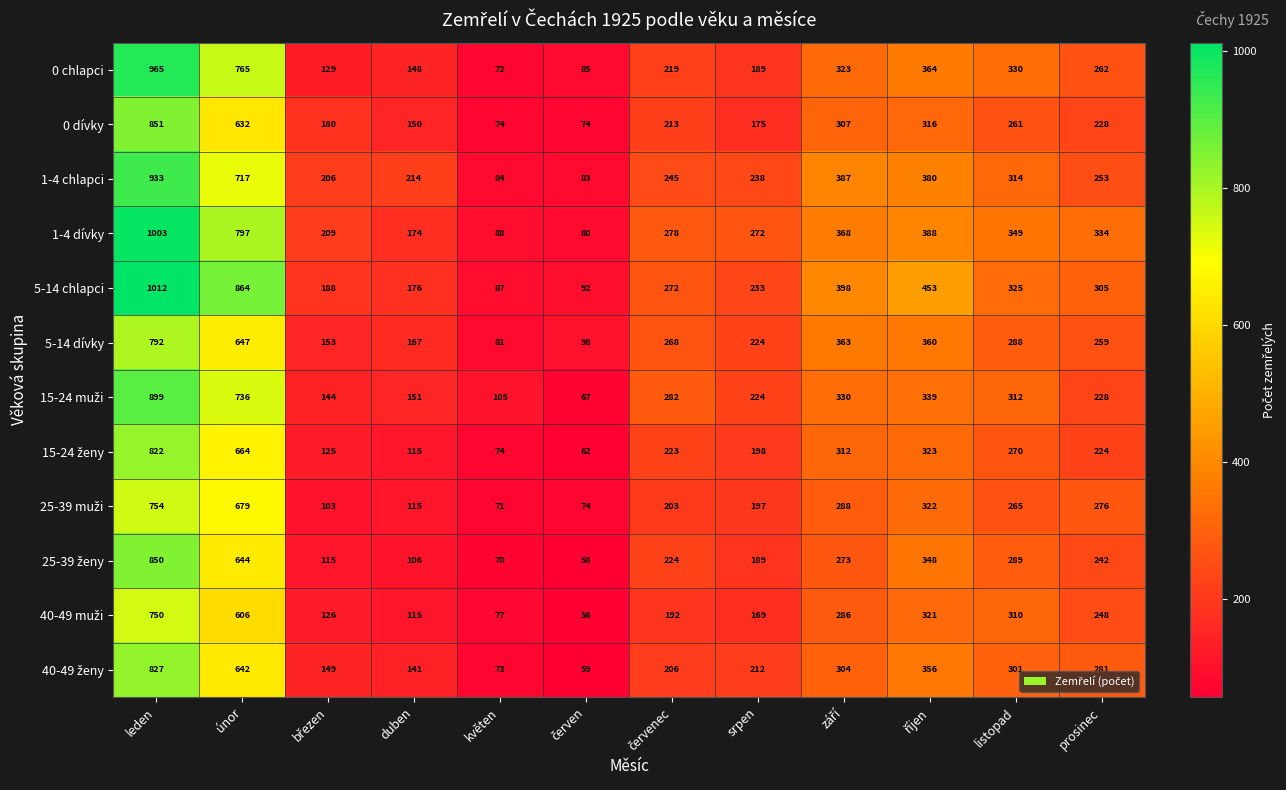

What is the sum of all 0 dívky values?

3461